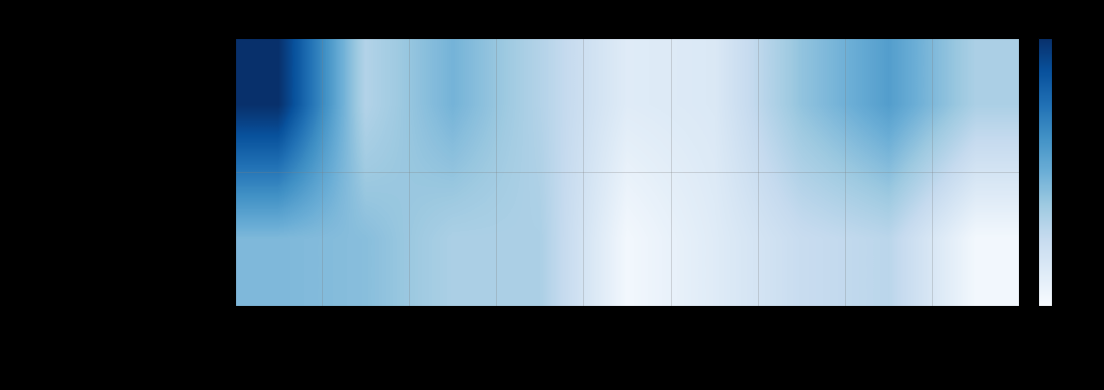

Rank the series by their average value, from highest to lowest.

monthly_visit, monthly_download_resource